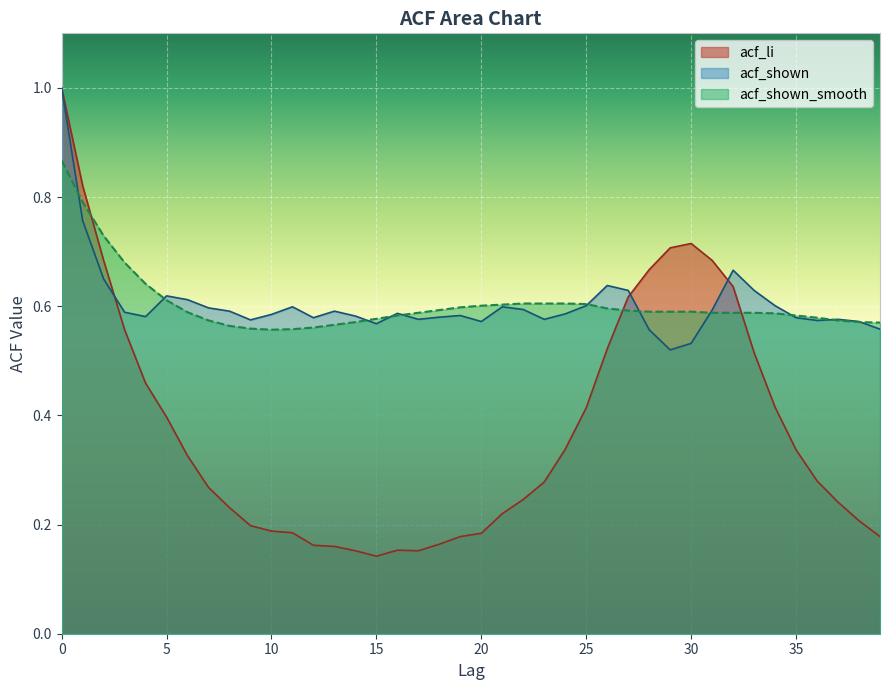

The value of acf_li at 2 is 0.7. True or false?

True